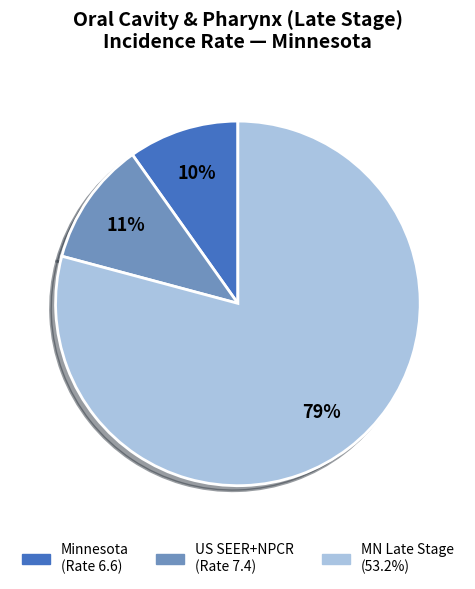

To the nearest percent, what is the difference between the largest and smallest slice percentages?

69%